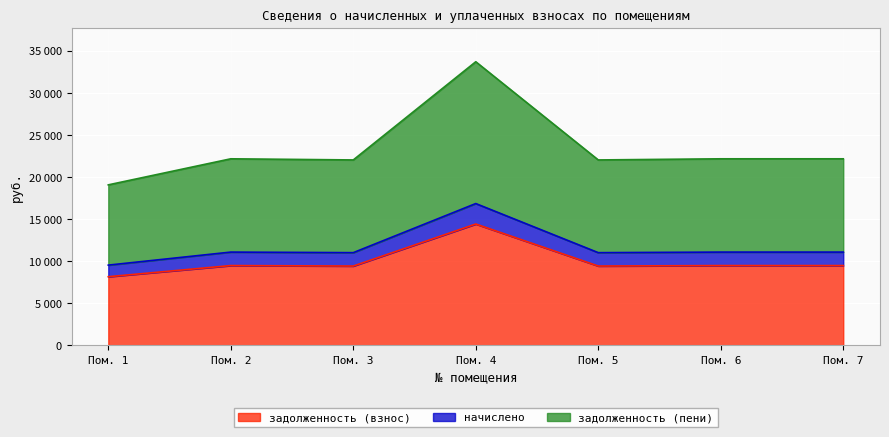

What is the minimum value for задолженность (пени)?

19074.0